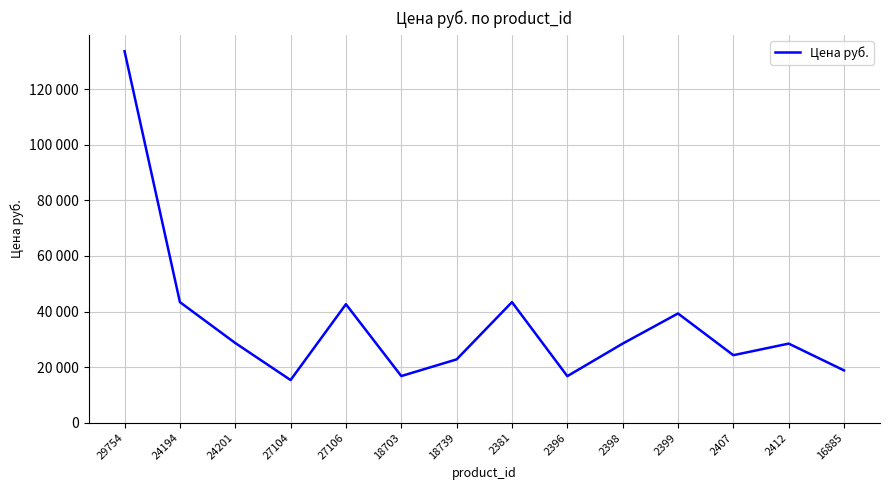

What is the greatest value displayed?

133700.0